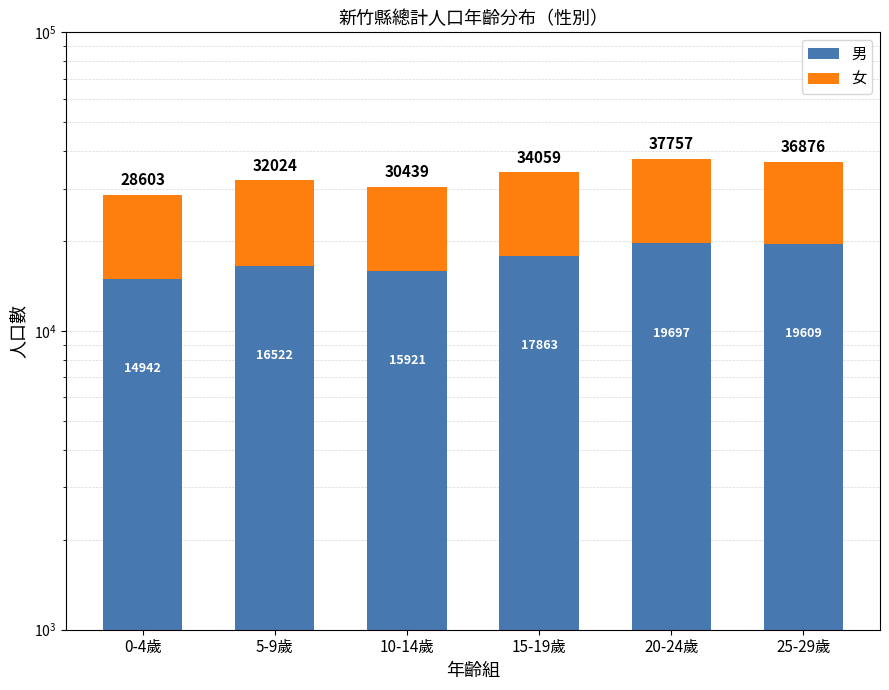

Count the number of categories in the chart.

6